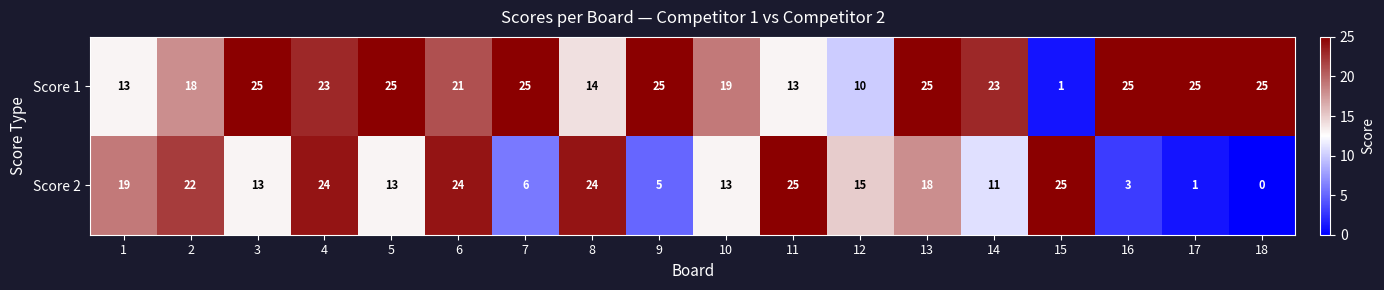

What is the difference between the highest and lowest values at 5?

12